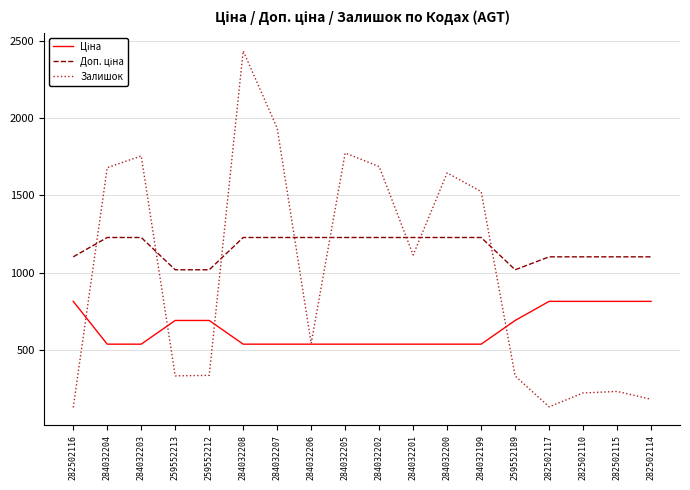

At which label is Залишок closest to 1281?

284032201